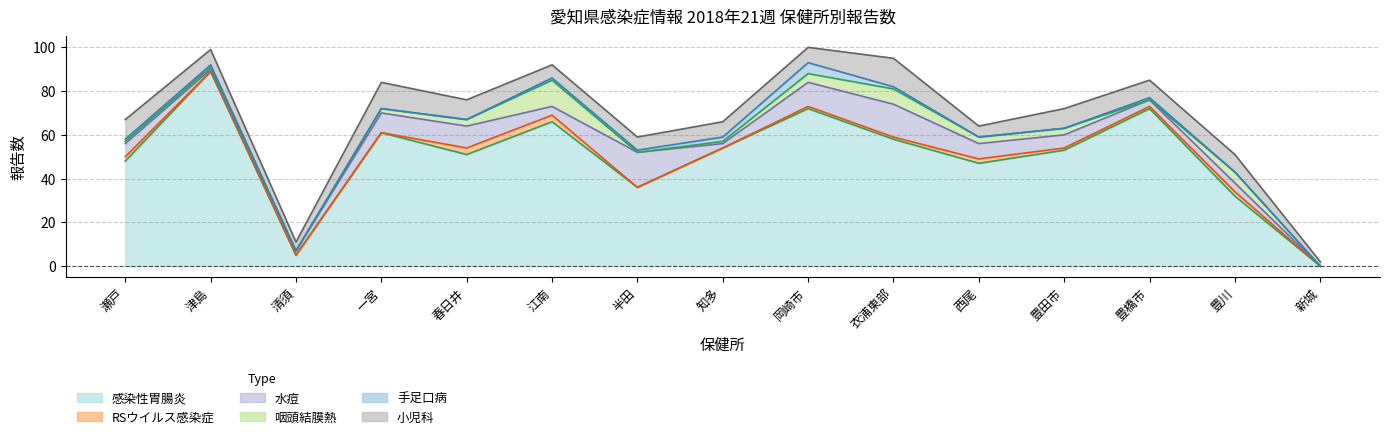

What is the greatest value displayed?

89